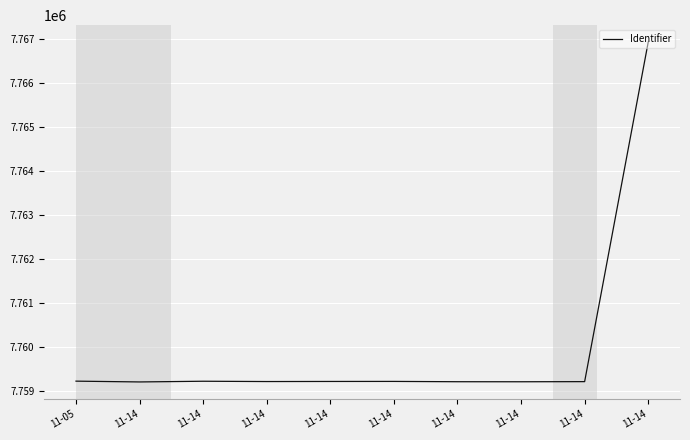

What is the difference between the second highest and minimum values?

18